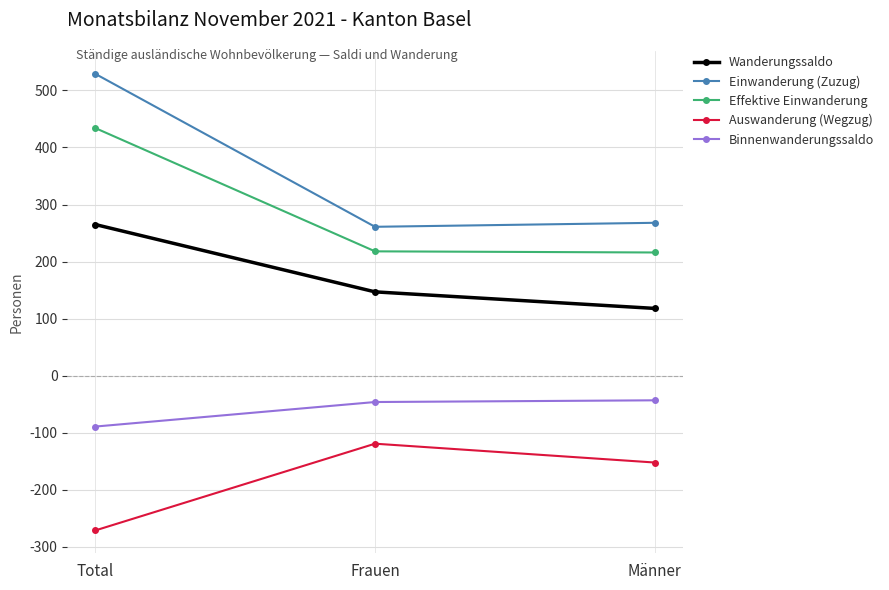

What is the spread (max minus min) of values at Total?

800